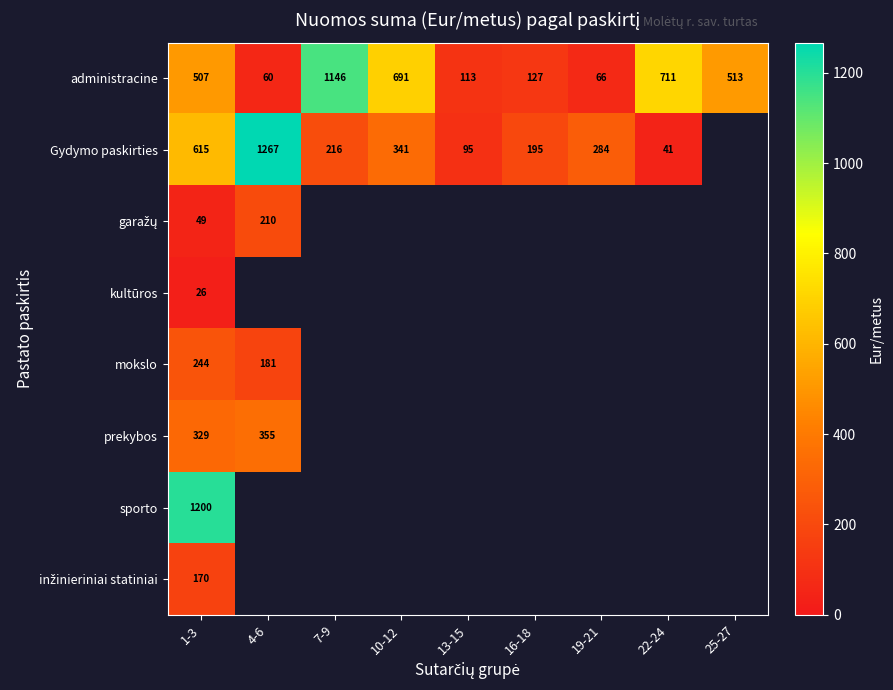

How many values in the administracine series are below 507?

4